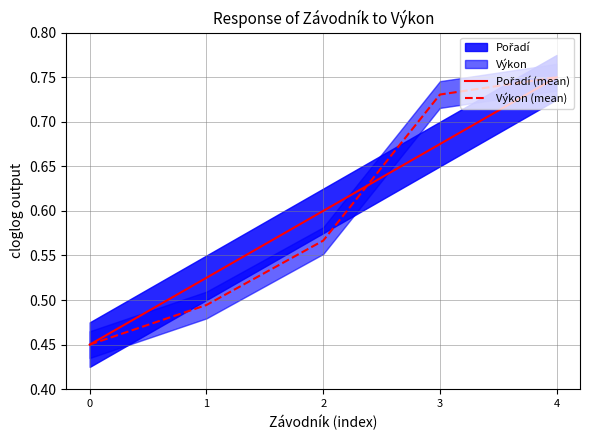

What is the difference between the maximum and minimum values in the Výkon (mean) series?

0.3